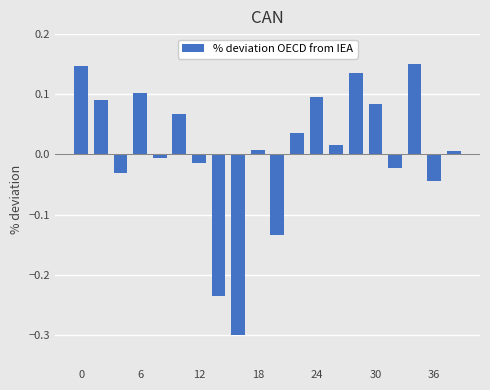

What is the minimum value shown in the chart?

-0.3